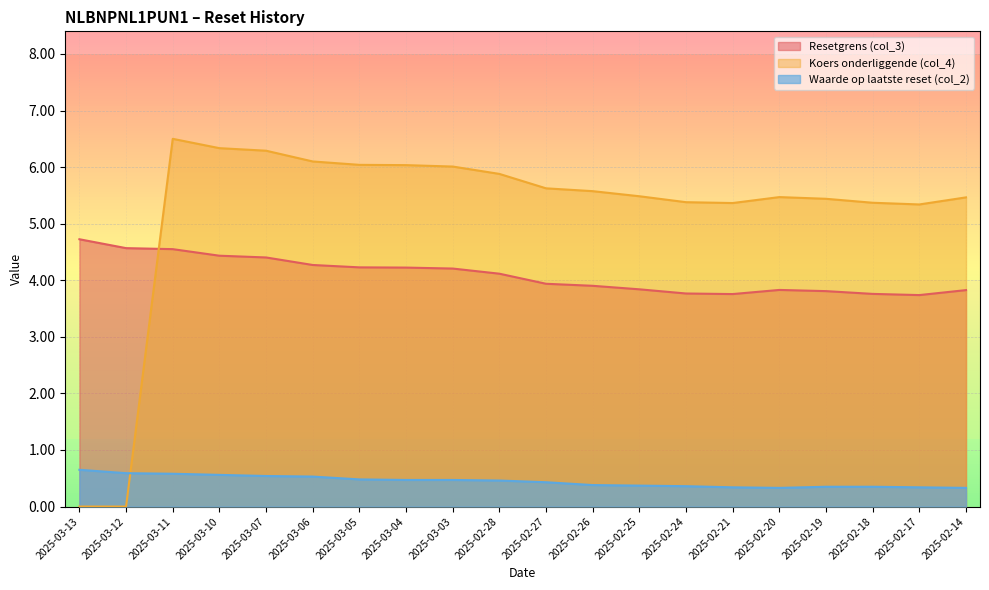

Reading right to left, what are all the values shown in this chart?

Resetgrens (col_3): 2025-02-14=3.8	2025-02-17=3.7	2025-02-18=3.8	2025-02-19=3.8	2025-02-20=3.8	2025-02-21=3.8	2025-02-24=3.8	2025-02-25=3.8	2025-02-26=3.9	2025-02-27=3.9	2025-02-28=4.1	2025-03-03=4.2	2025-03-04=4.2	2025-03-05=4.2	2025-03-06=4.3	2025-03-07=4.4	2025-03-10=4.4	2025-03-11=4.5	2025-03-12=4.6	2025-03-13=4.7
Koers onderliggende (col_4): 2025-02-14=5.5	2025-02-17=5.3	2025-02-18=5.4	2025-02-19=5.4	2025-02-20=5.5	2025-02-21=5.4	2025-02-24=5.4	2025-02-25=5.5	2025-02-26=5.6	2025-02-27=5.6	2025-02-28=5.9	2025-03-03=6.0	2025-03-04=6.0	2025-03-05=6.0	2025-03-06=6.1	2025-03-07=6.3	2025-03-10=6.3	2025-03-11=6.5	2025-03-12=0.0	2025-03-13=0.0
Waarde op laatste reset (col_2): 2025-02-14=0.3	2025-02-17=0.3	2025-02-18=0.3	2025-02-19=0.3	2025-02-20=0.3	2025-02-21=0.3	2025-02-24=0.4	2025-02-25=0.4	2025-02-26=0.4	2025-02-27=0.4	2025-02-28=0.5	2025-03-03=0.5	2025-03-04=0.5	2025-03-05=0.5	2025-03-06=0.5	2025-03-07=0.5	2025-03-10=0.6	2025-03-11=0.6	2025-03-12=0.6	2025-03-13=0.7